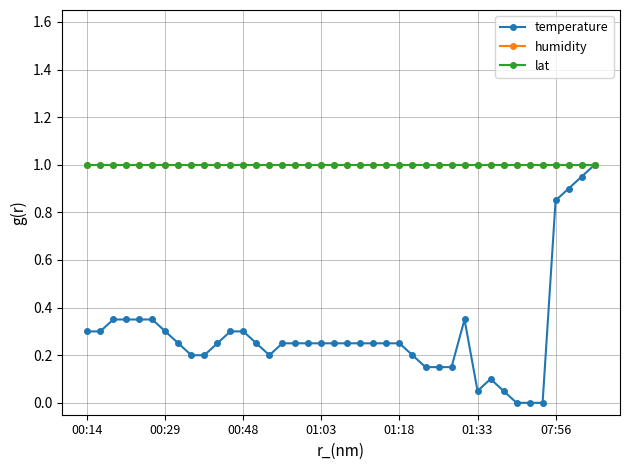

True or false: humidity and lat cross at least once.

False